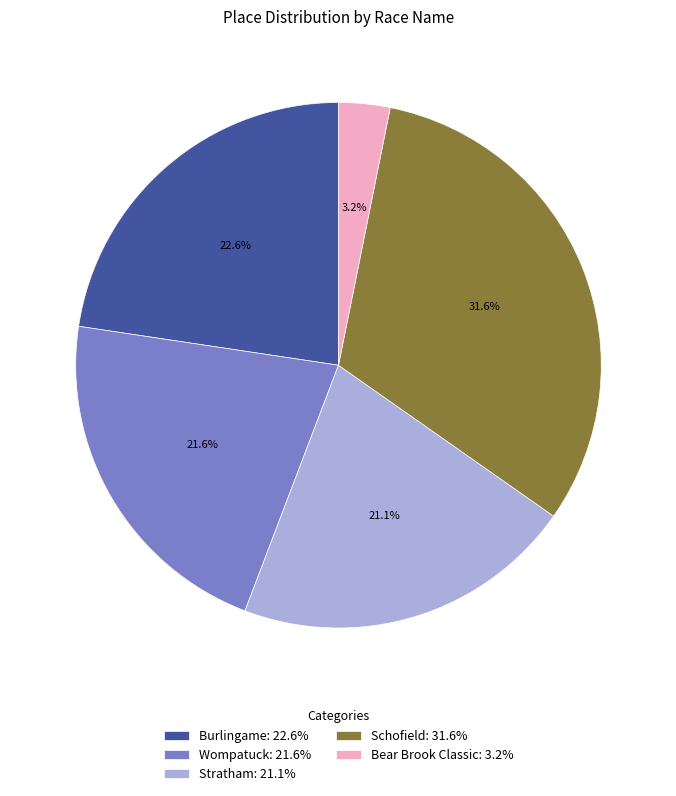

Combined, do Stratham and Burlingame account for over 50%?

No